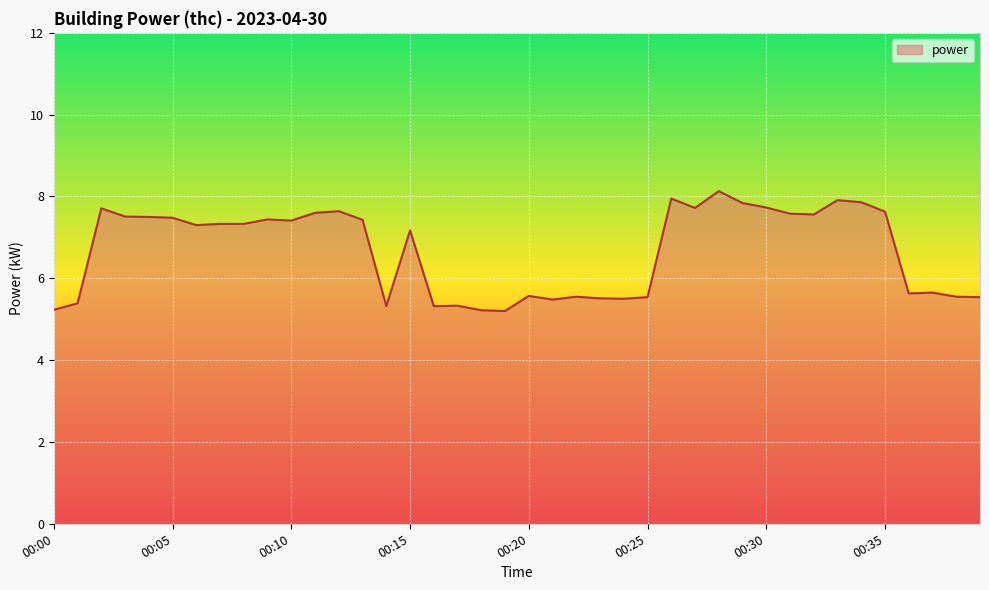

What is the difference between the maximum and minimum values?

2.9